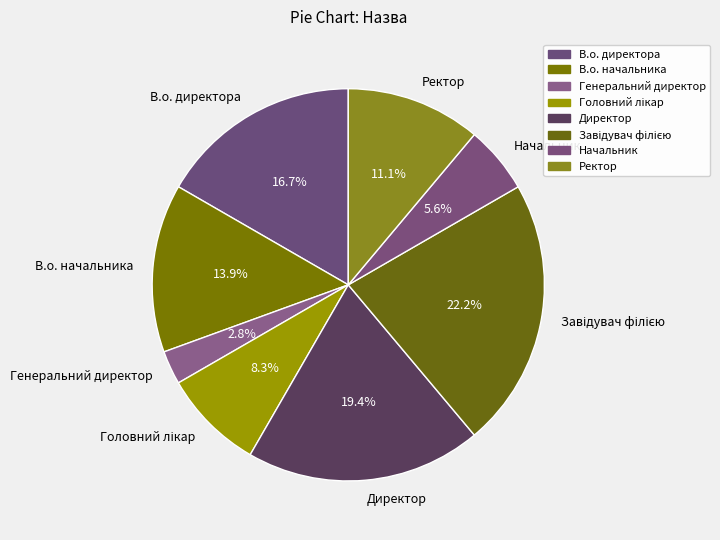

Which has a higher value, В.о. начальника or В.о. директора?

В.о. директора